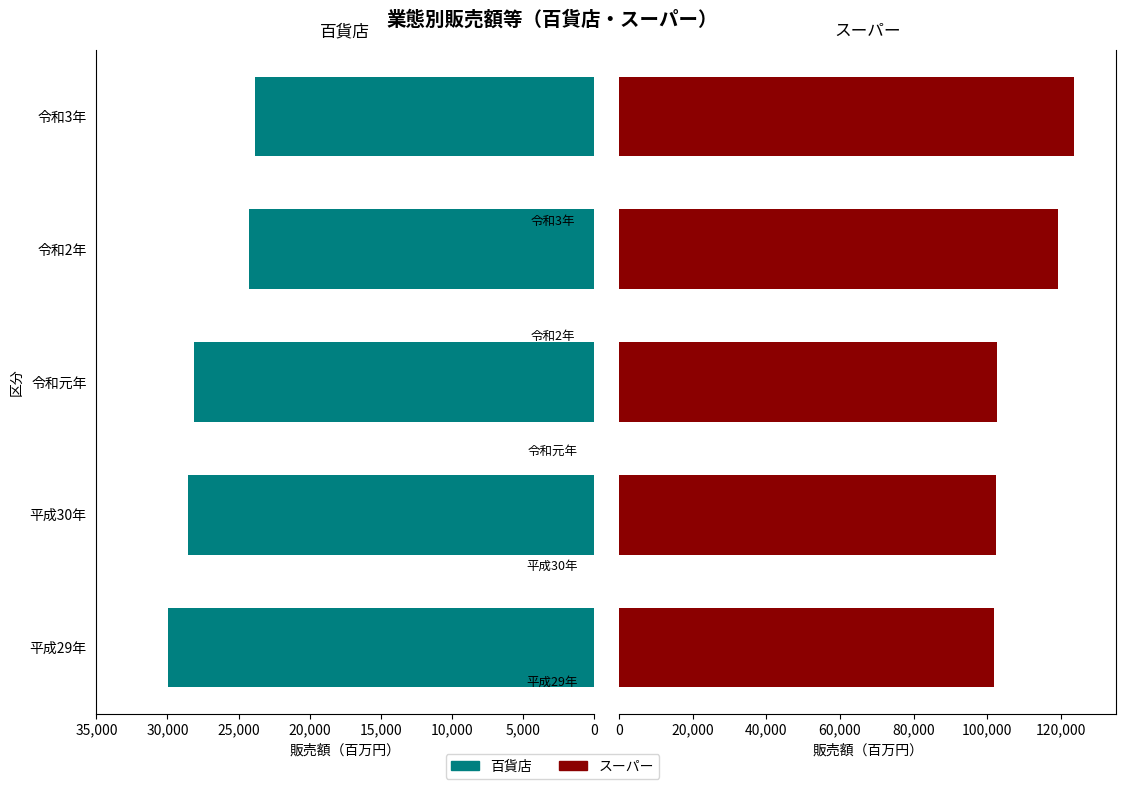

What is the minimum value shown in the chart?

23825